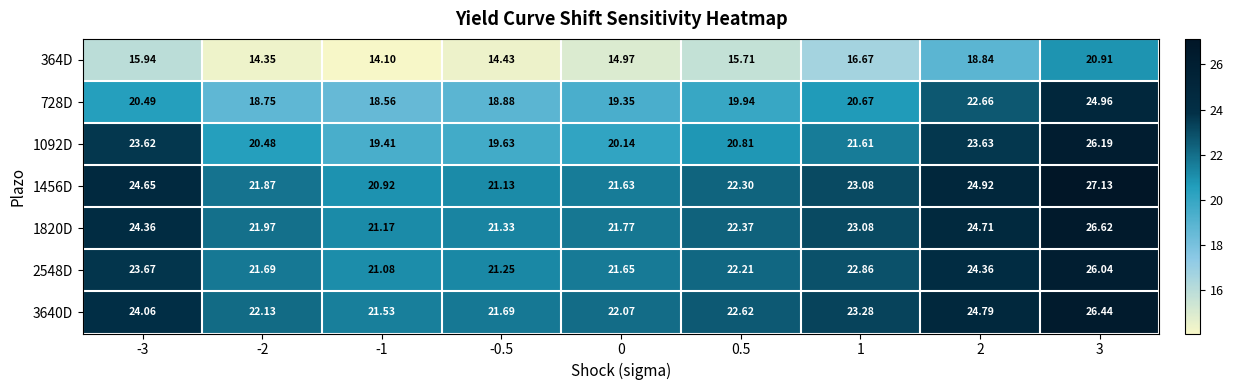

How many series are shown in this chart?

7